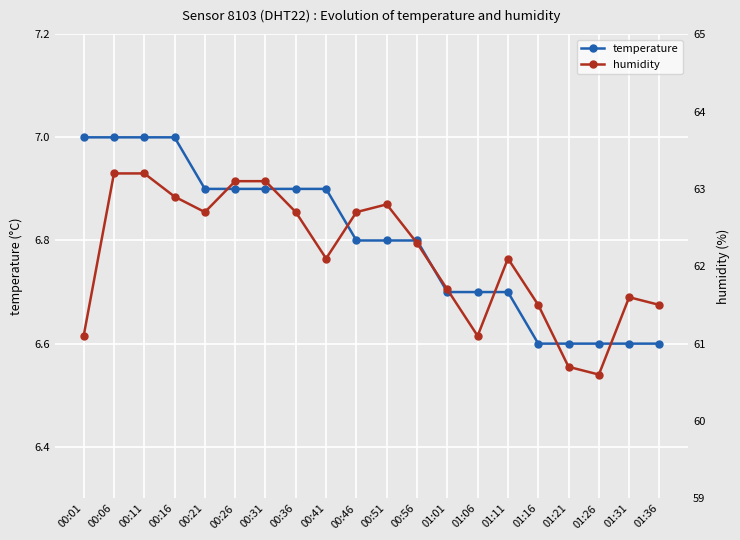

At which category is the sum across all series the highest?

00:06